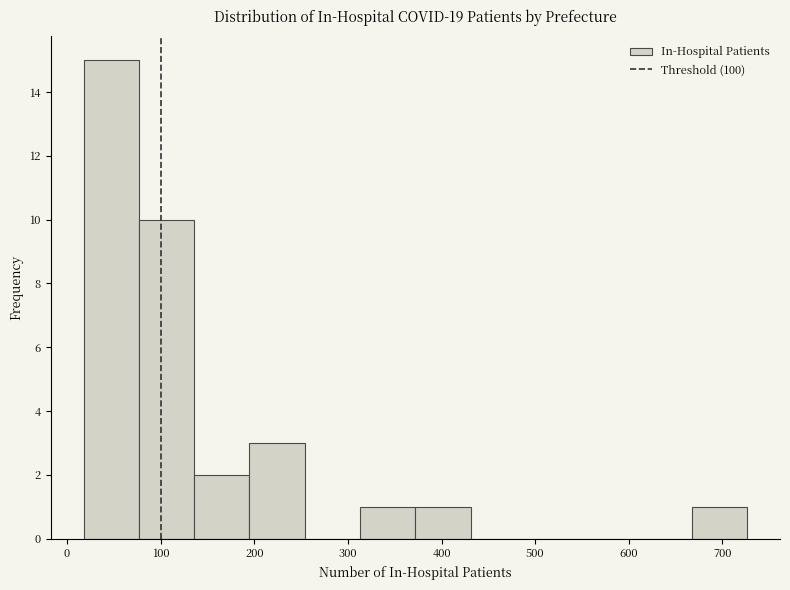

Reading left to right, transcribe this chart: for each bar, give the range it covers on the x-axis and its height. Neither the bar edges nor the heights are printed on the chart, so give them approximately, as read against the axes.

18 to 77: 15
77 to 136: 10
136 to 195: 2
195 to 254: 3
254 to 313: 0
313 to 372: 1
372 to 431: 1
431 to 490: 0
490 to 549: 0
549 to 608: 0
608 to 667: 0
667 to 726: 1